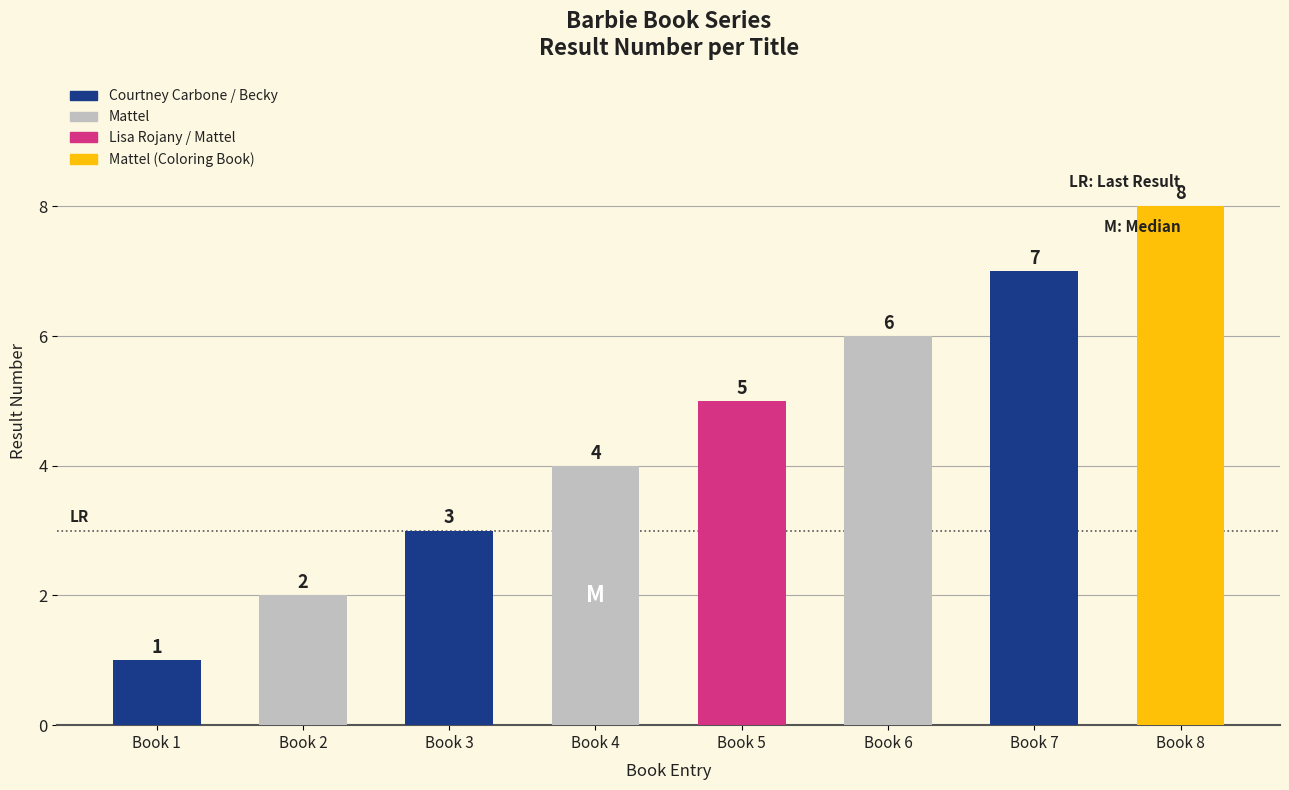

What value does the data have at Book 1?

1